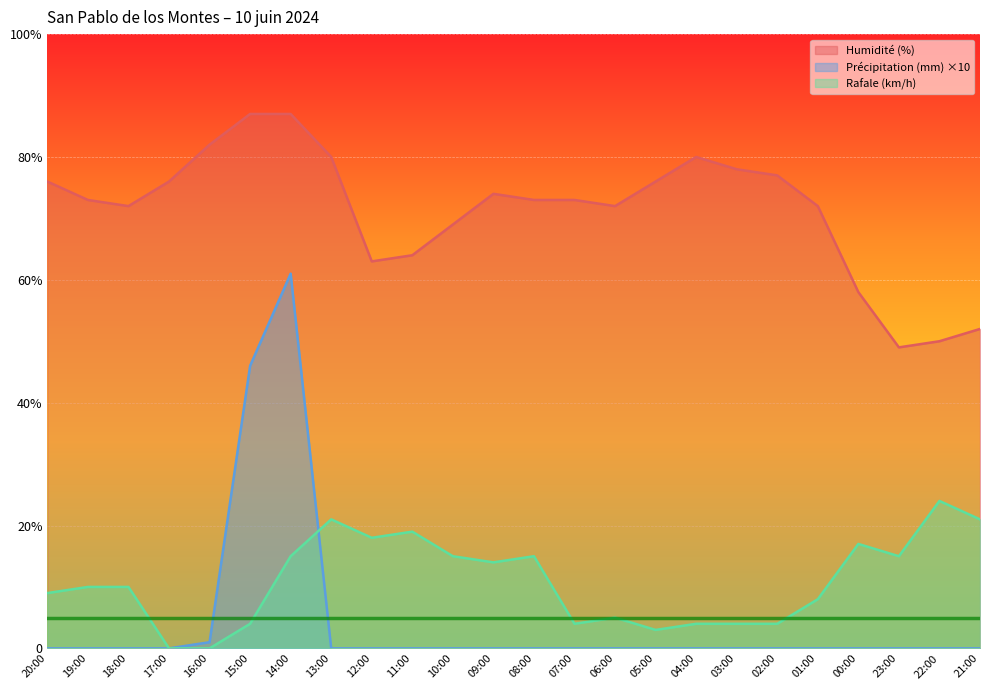

True or false: Humidité (%) and Rafale (km/h) cross at least once.

False